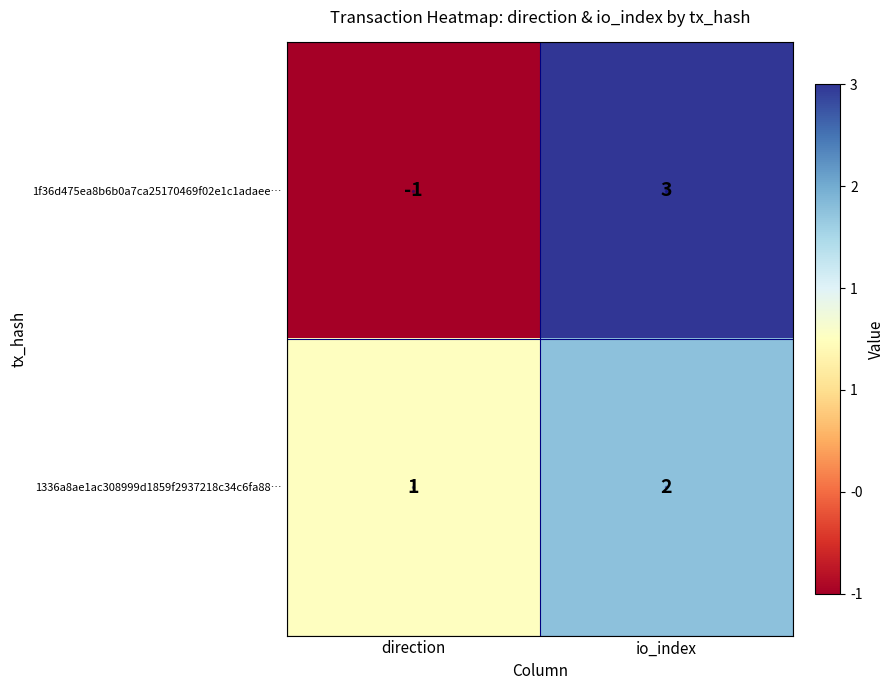

What is the maximum value shown in the chart?

3